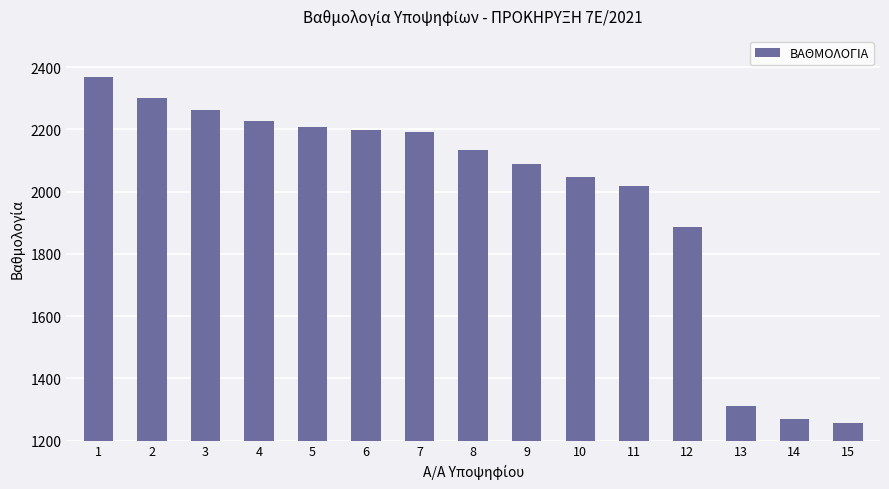

What is the minimum value shown in the chart?

1258.0